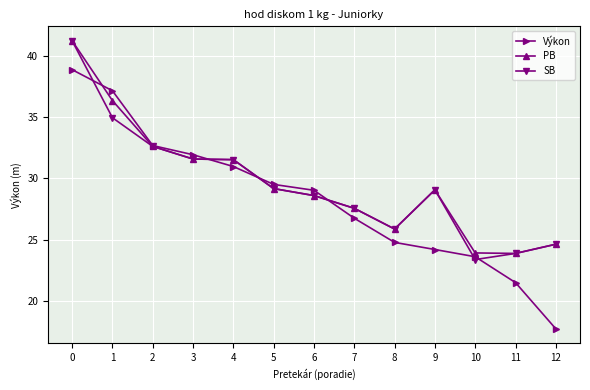

What is the value of the PB point at the 10th from the left?

29.1